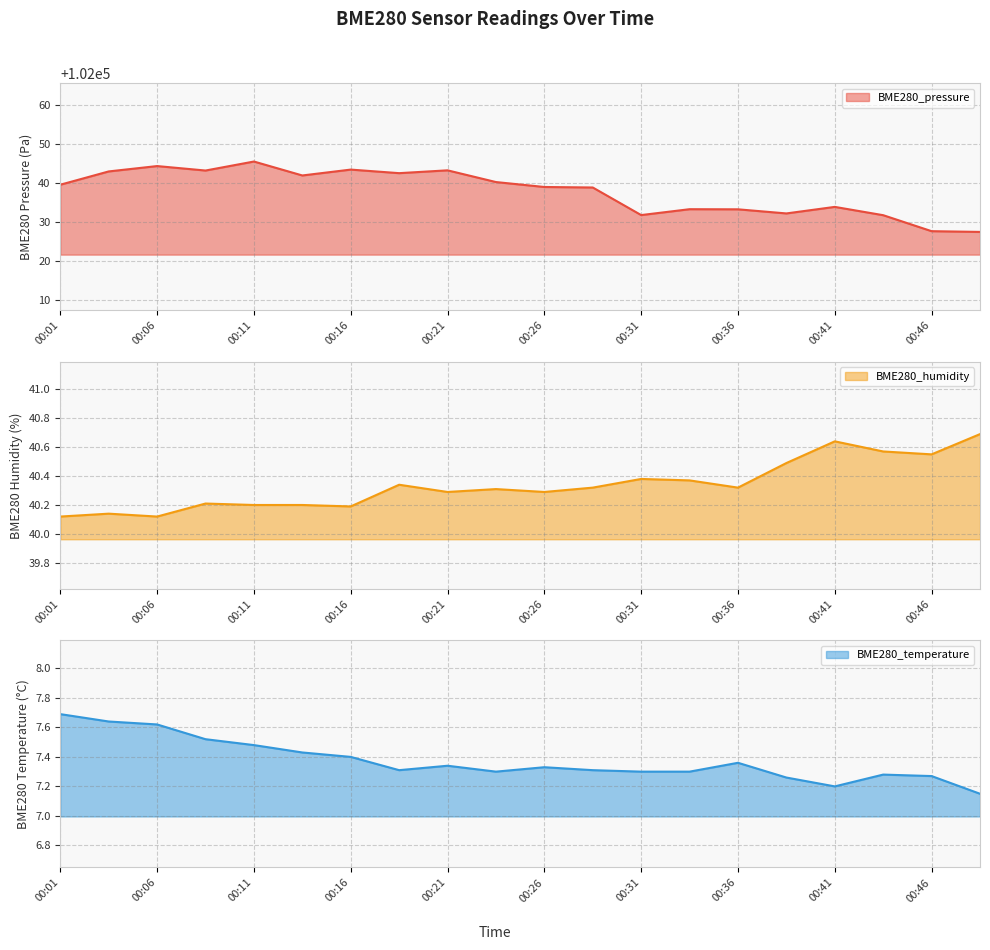

Where is the first local maximum for BME280_pressure?

00:06